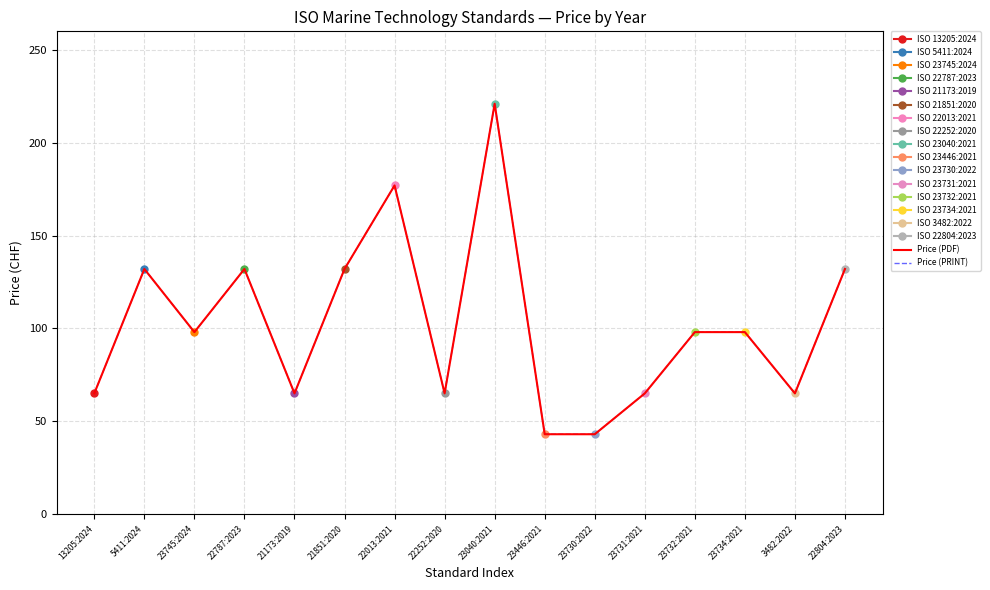

Reading left to right, list all the values displayed in this chart.

Price (PDF): 65	132	98	132	65	132	177	65	221	43	43	65	98	98	65	132
Price (PRINT): 65	132	98	132	65	132	177	65	221	43	43	65	98	98	65	132